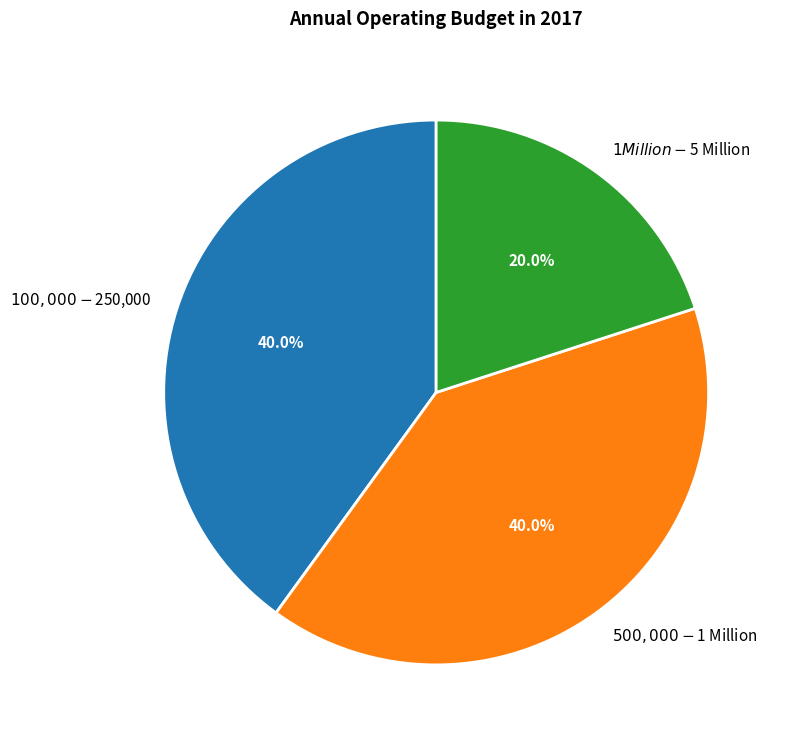

Does $500,000 - $1 Million represent more than half of the total?

No